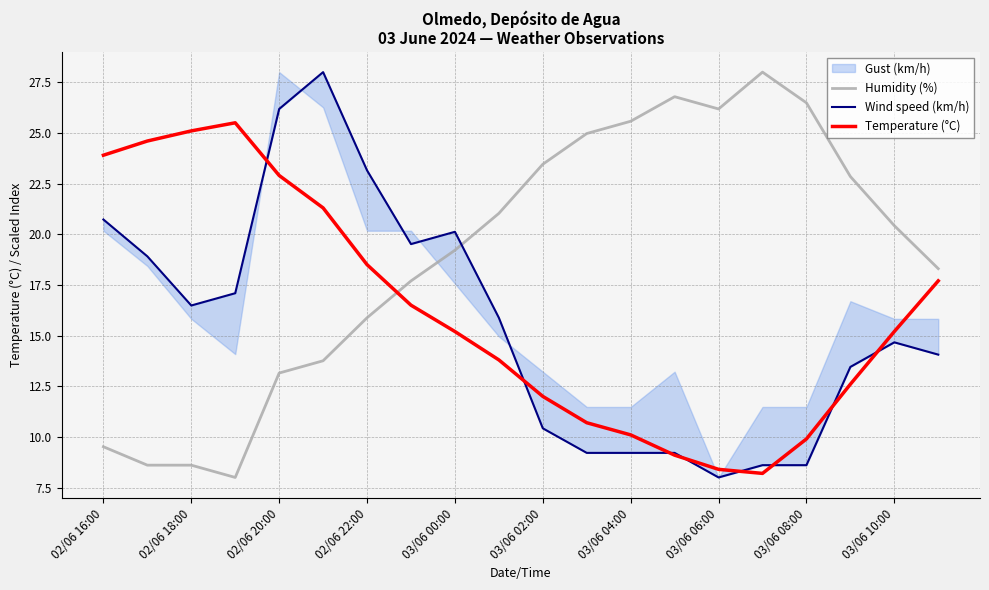

True or false: Wind speed (km/h) has more than 0 interior local peaks.

True